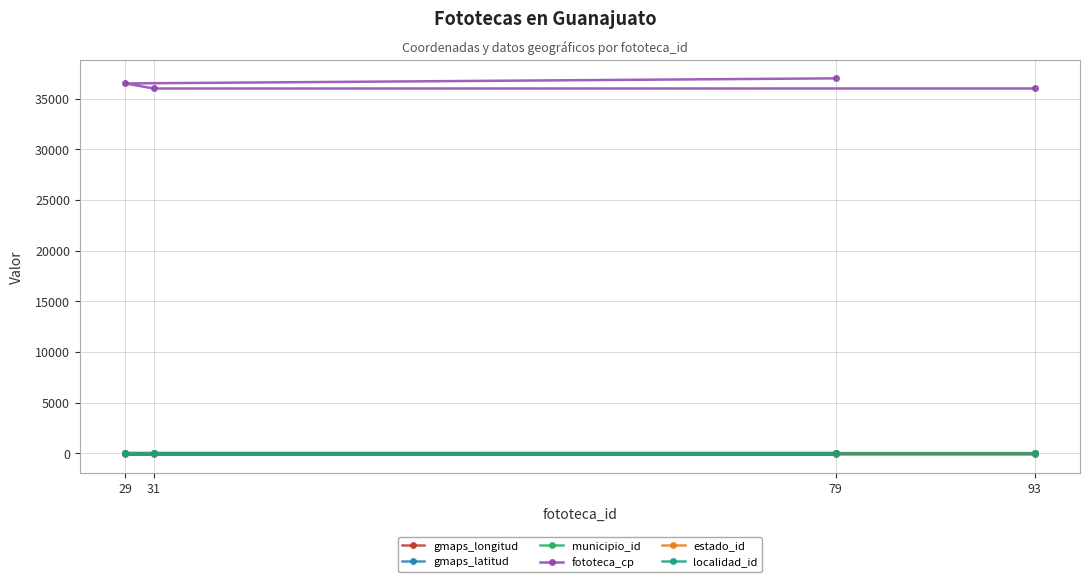

Is it true that municipio_id equals 20.0 at 79?

True